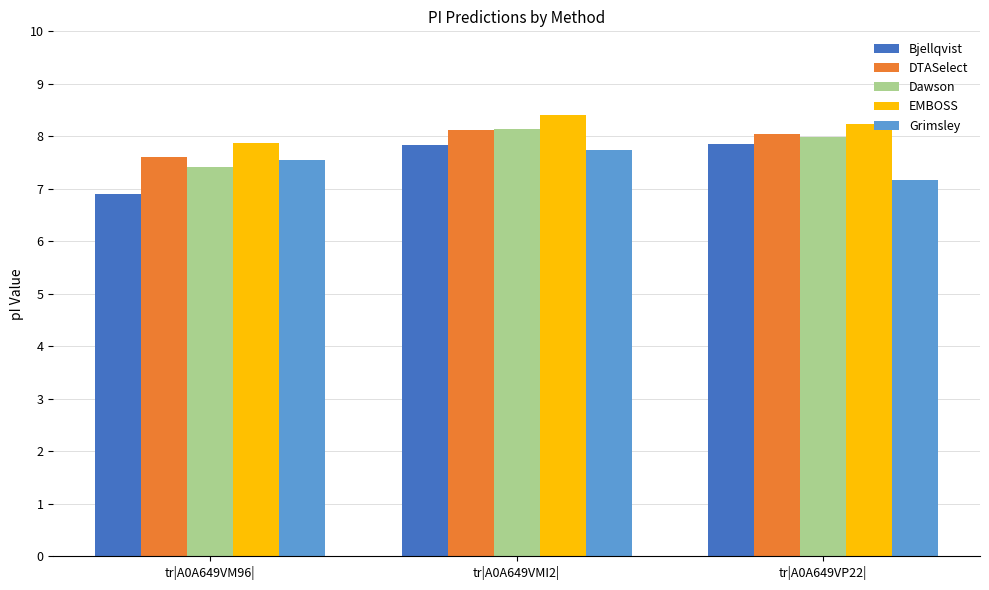

Are the bars horizontal?

No